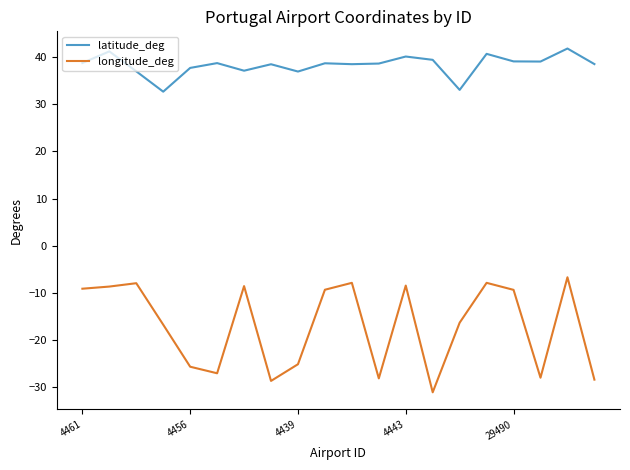

Which series has the largest range (max minus min)?

longitude_deg